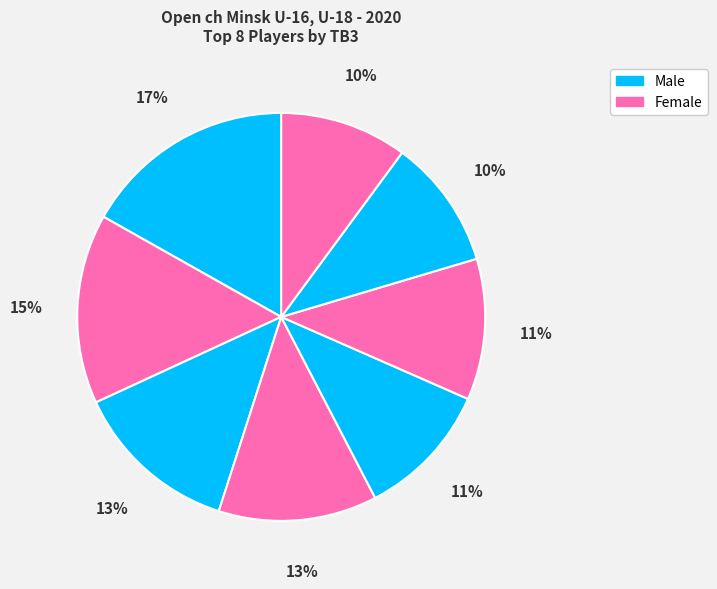

How many segments does this pie chart have?

8